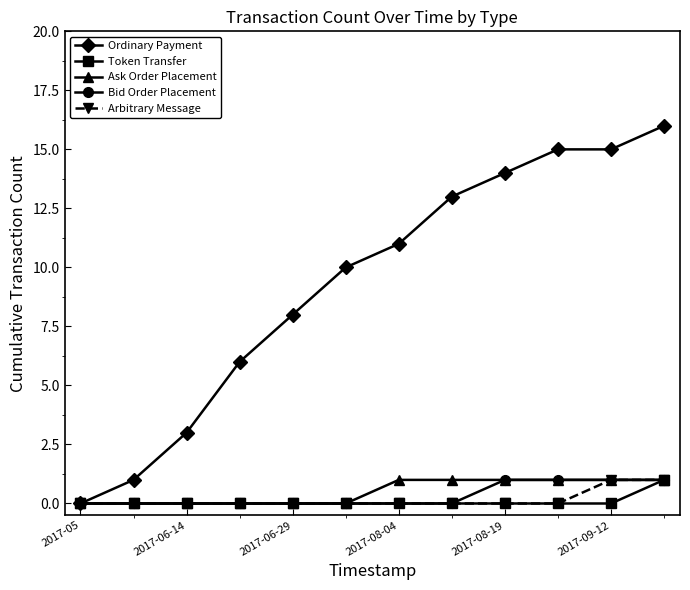

Does the chart display data point markers on the line(s)?

Yes